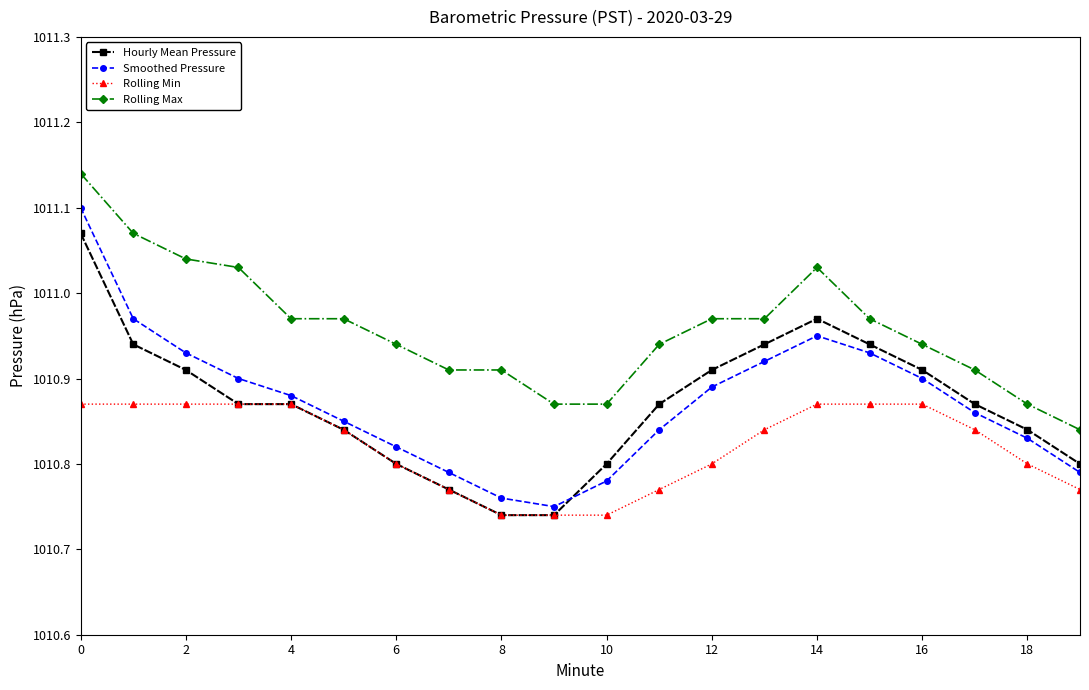

List the series in order of their peak value, highest first.

Rolling Max, Smoothed Pressure, Hourly Mean Pressure, Rolling Min